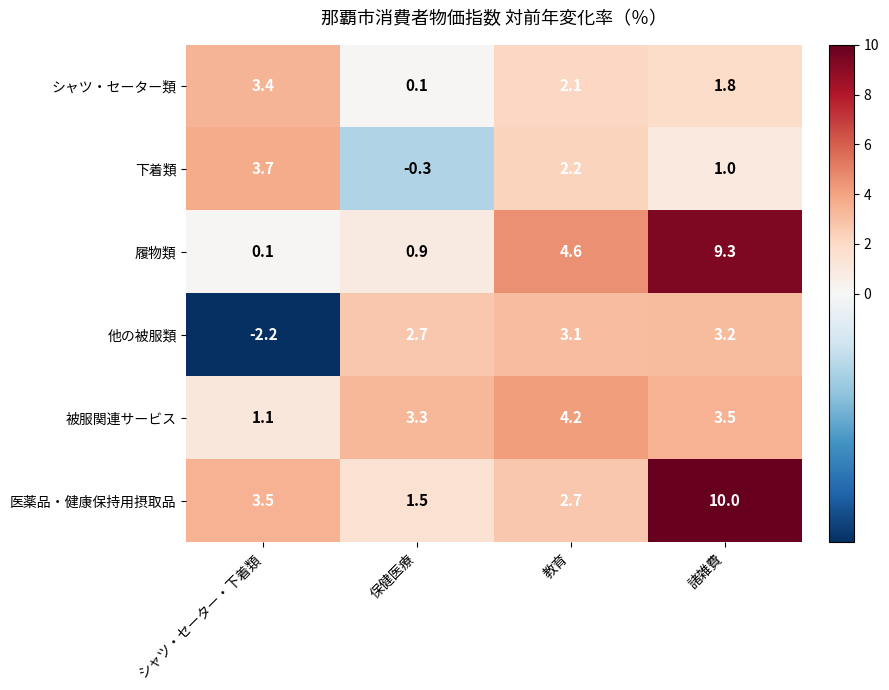

What is the smallest value displayed?

-2.2